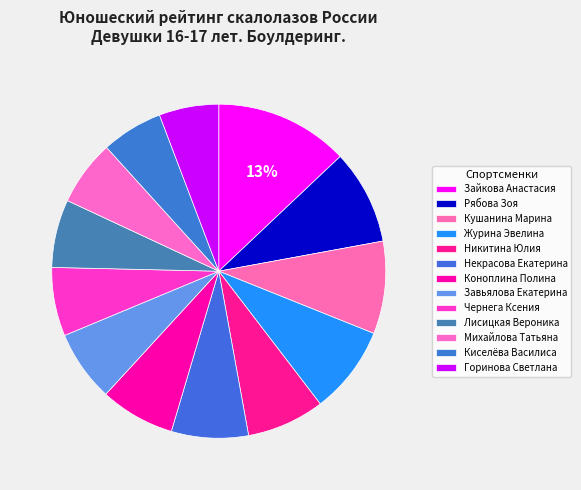

Does any single category account for the majority?

No